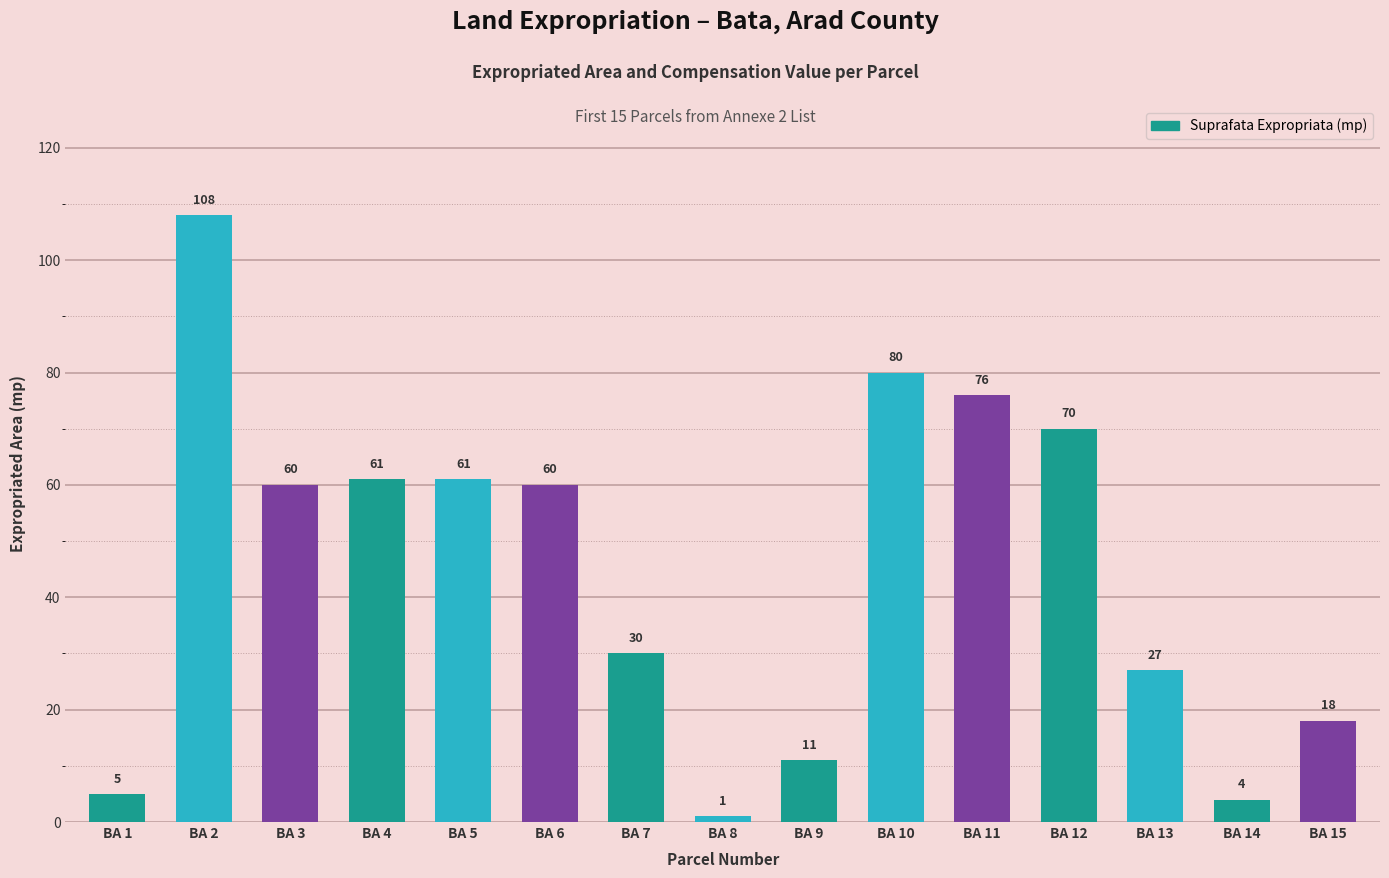

Between BA 3 and BA 15, which is larger?

BA 3